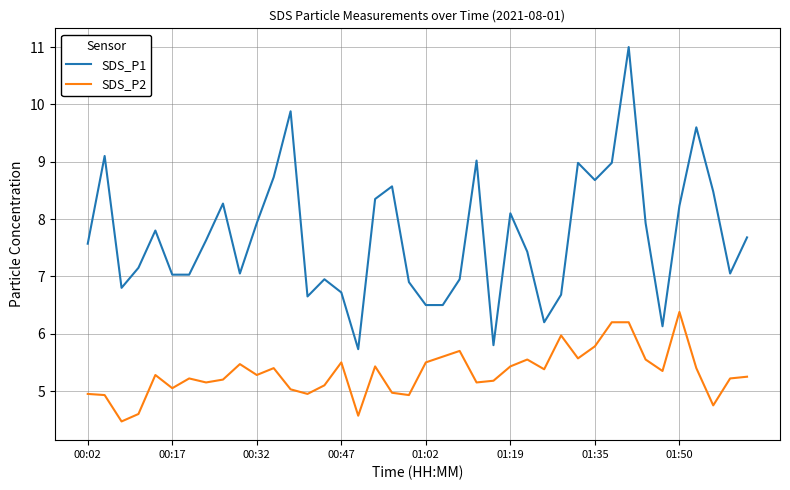

Does the chart have visible grid lines?

Yes